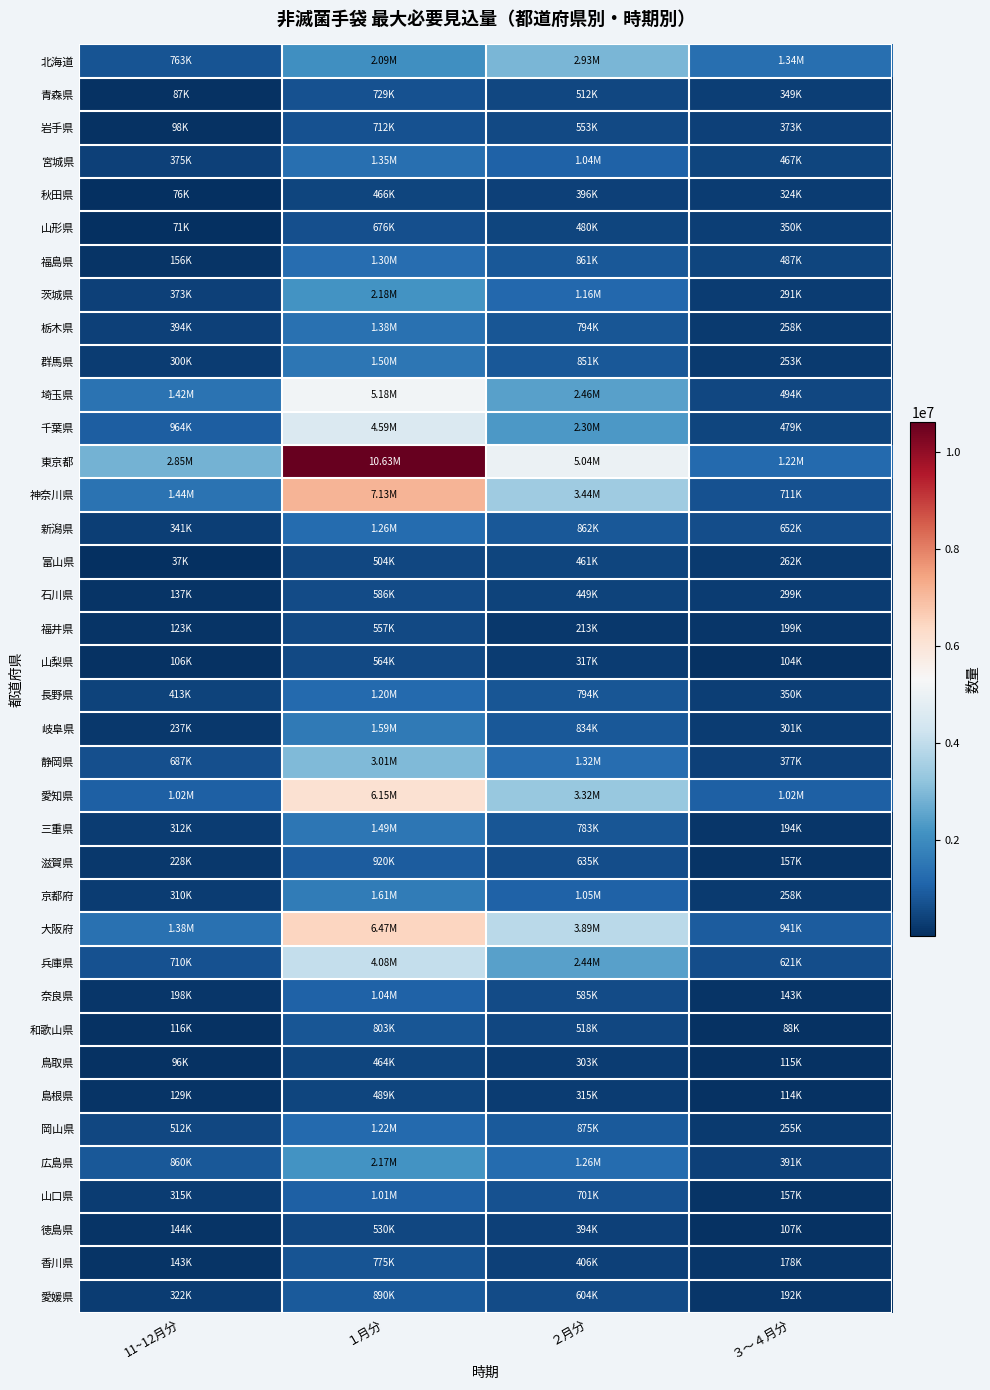

Which series has the widest spread of values?

東京都